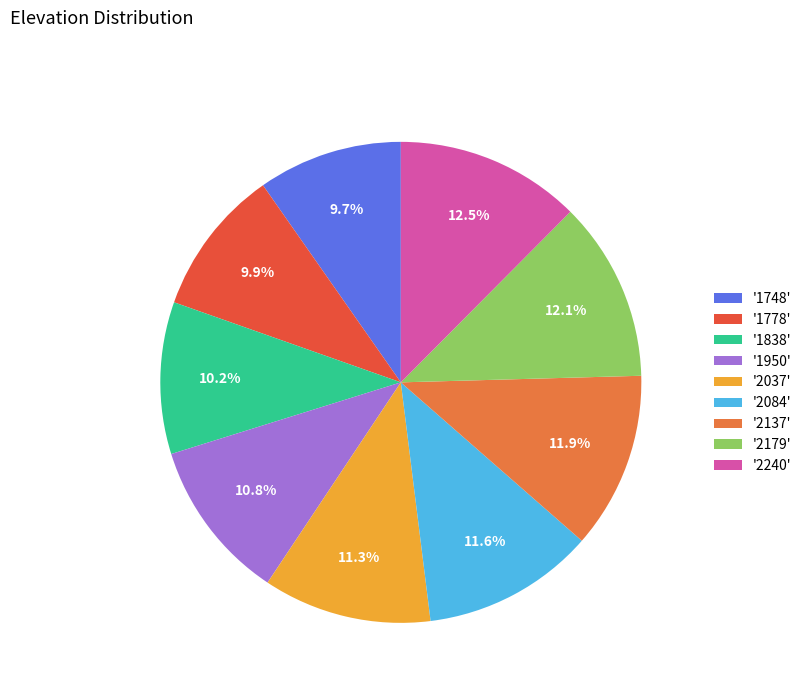

Combined, what portion of the pie is '2240' and '1748'?

22.2%